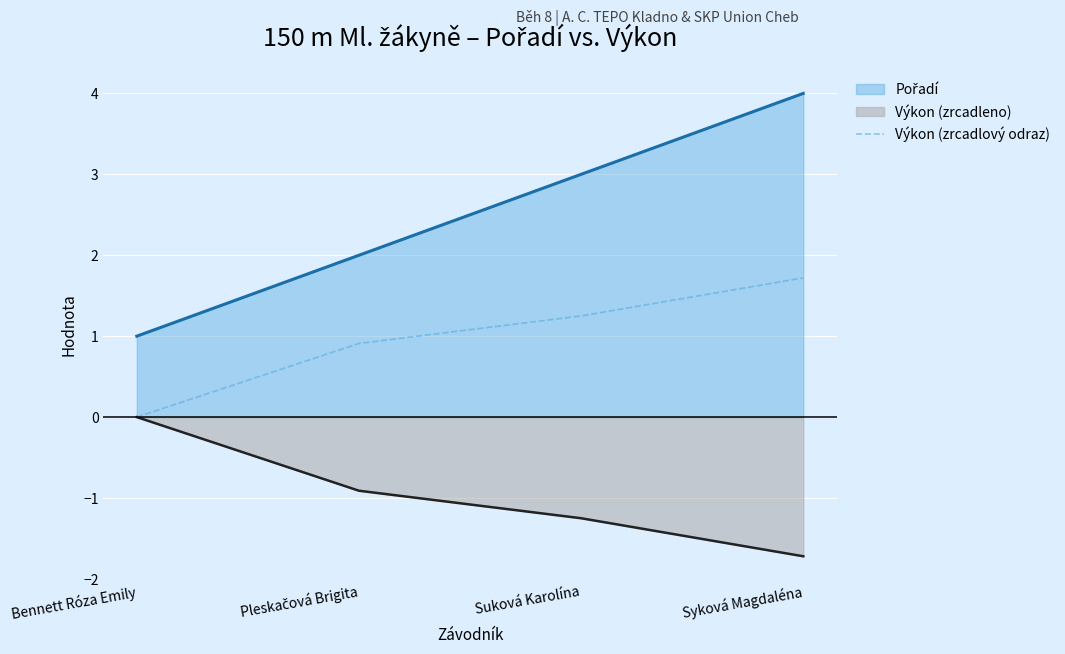

Is it true that the value at Pleskačová Brigita is 0.9?

True